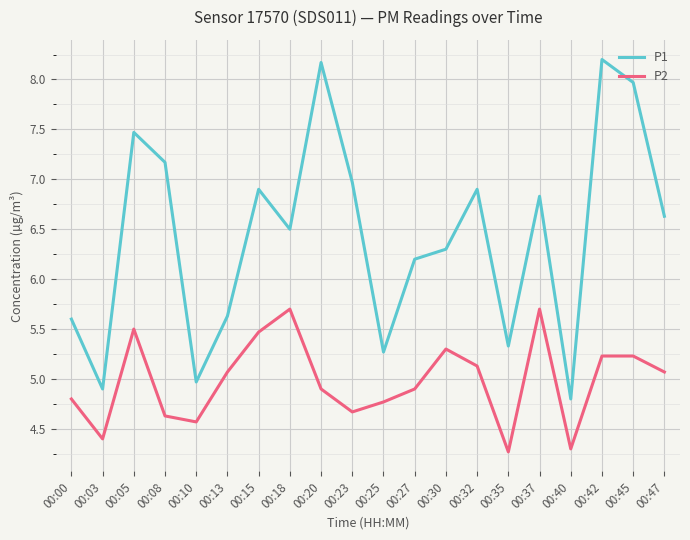

How many lines are shown in the chart?

2